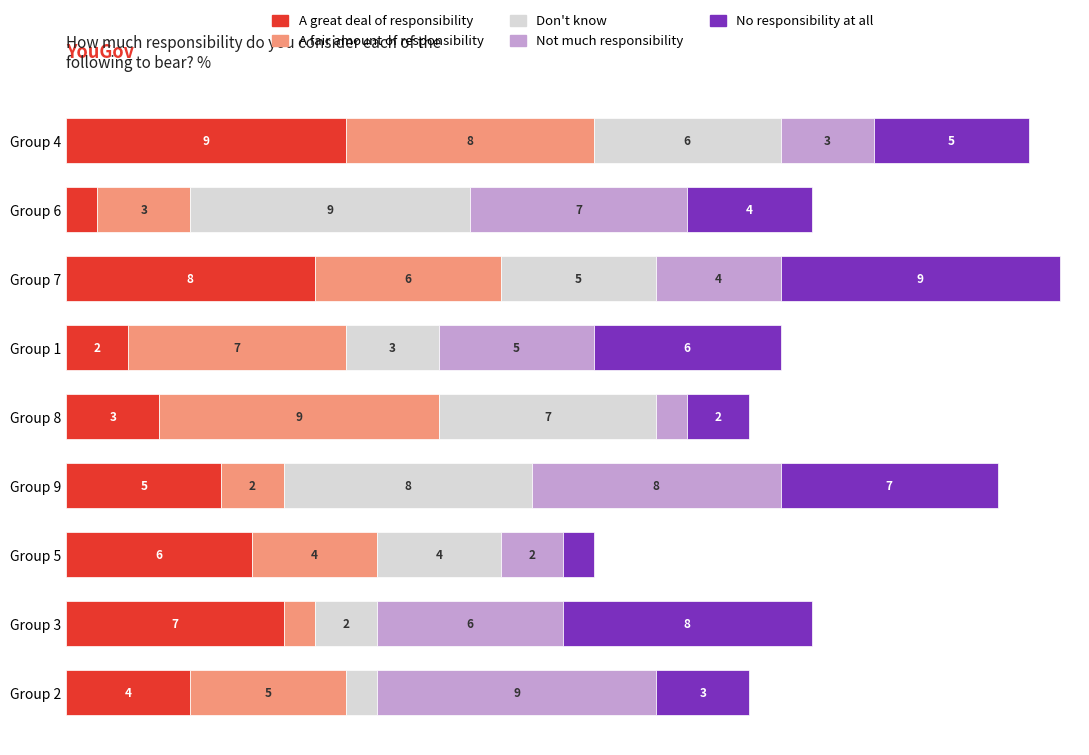

Which category has the highest value in the A great deal of responsibility series?

Group 4